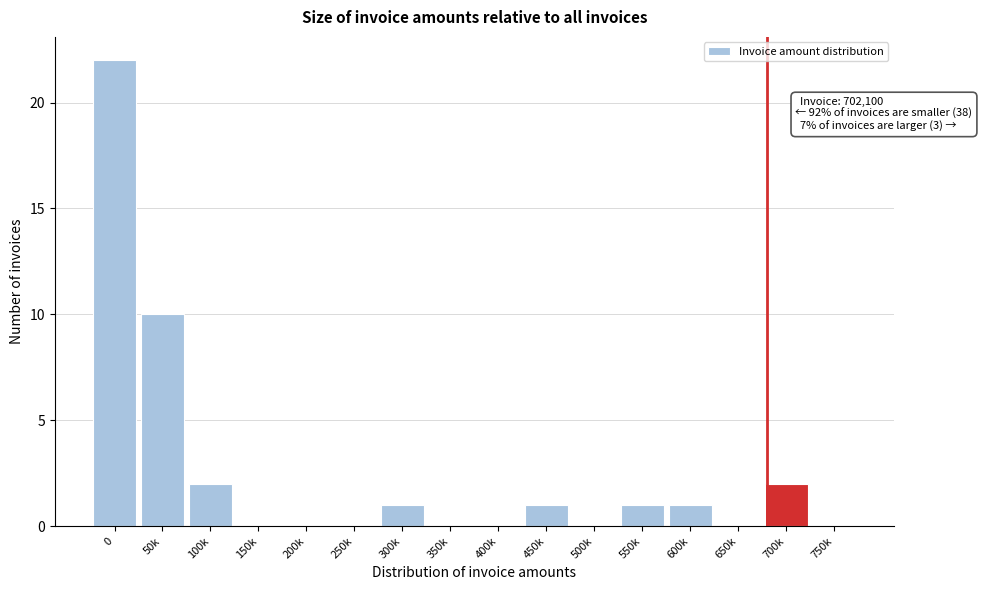

Reading left to right, transcribe all the data shown in this chart.

0=22	50k=10	100k=2	150k=0	200k=0	250k=0	300k=1	350k=0	400k=0	450k=1	500k=0	550k=1	600k=1	650k=0	700k=2	750k=0